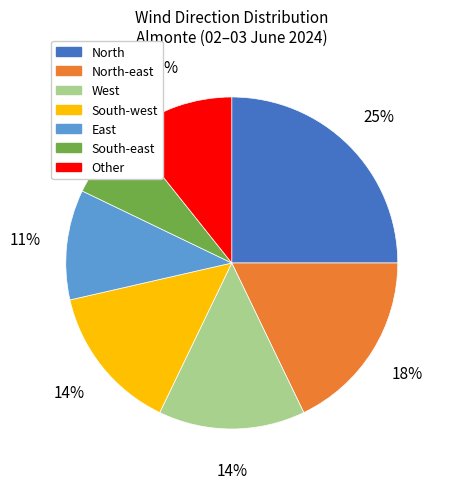

To the nearest percent, what is the difference between the largest and smallest slice percentages?

18%